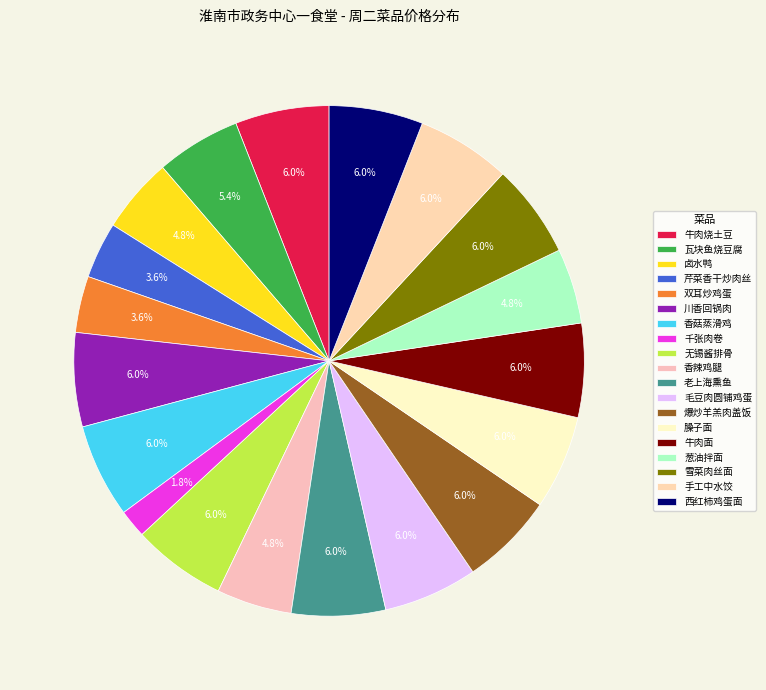

Do 雪菜肉丝面 and 双耳炒鸡蛋 together represent more than half of the pie?

No